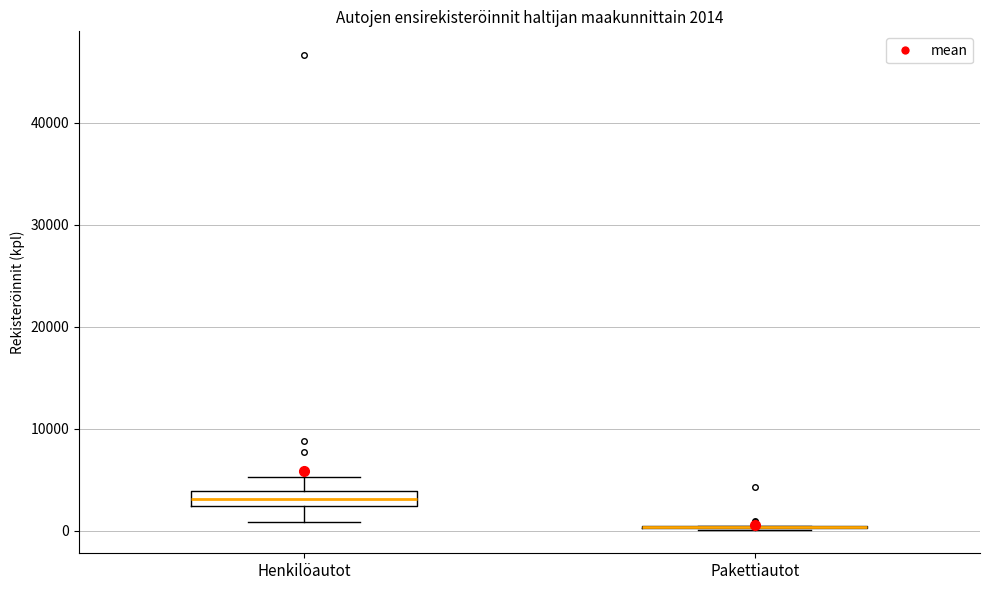

Which box is the tallest, from its lower edge to its upper edge?

Henkilöautot